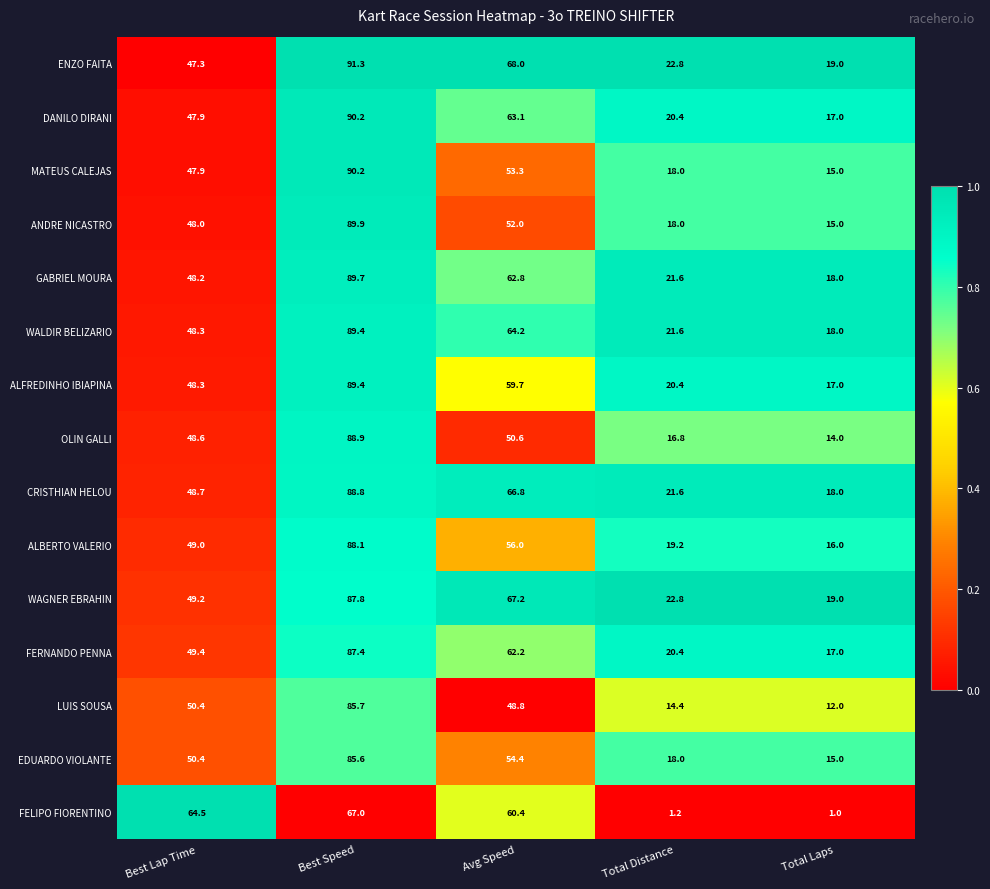

What is the sum of the ENZO FAITA values at Total Laps and Total Distance?

41.8